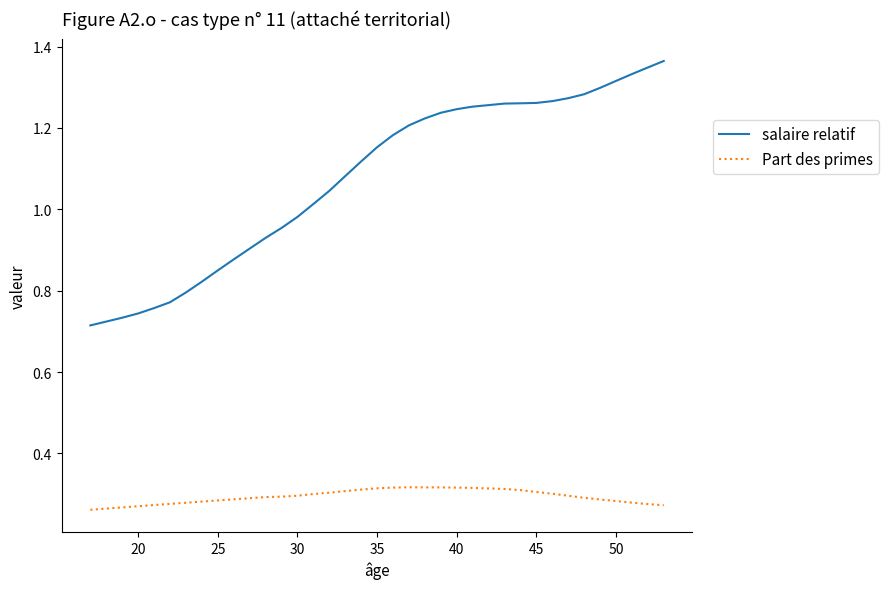

Which series has the largest range (max minus min)?

salaire relatif